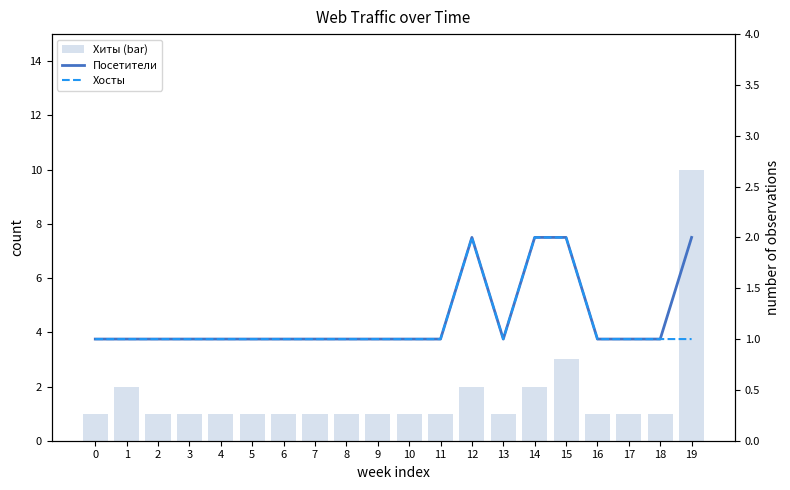

At how many categories does at least one series exceed 6?

1